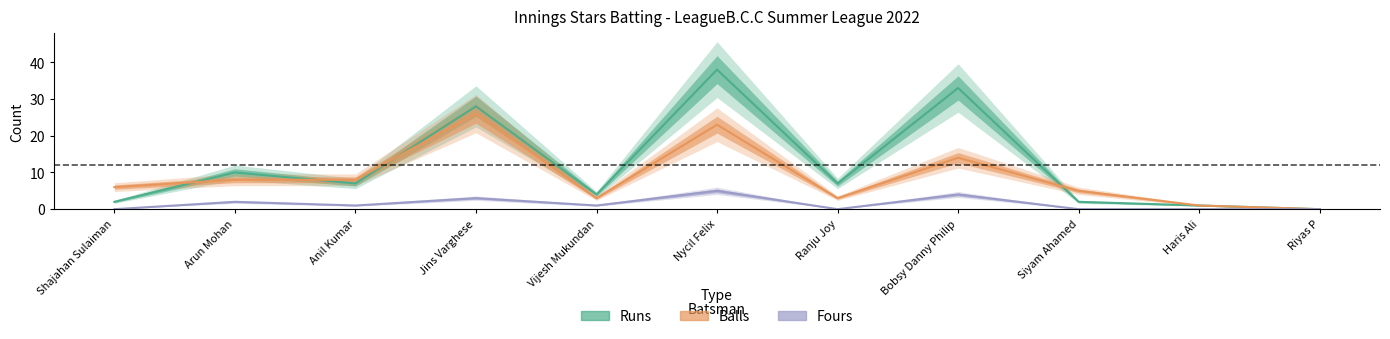

Reading right to left, what are all the values shown in this chart?

Runs: 0	1	2	33	7	38	4	28	7	10	2
Balls: 0	1	5	14	3	23	3	26	8	8	6
Fours: 0	0	0	4	0	5	1	3	1	2	0